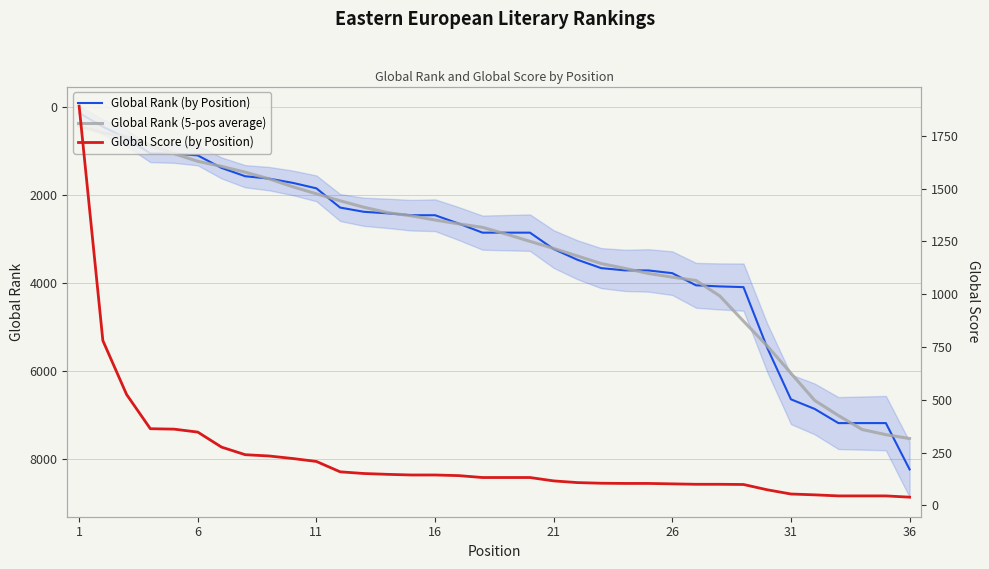

The value of Global Rank (5-pos average) at 31 is 6042.2. True or false?

True